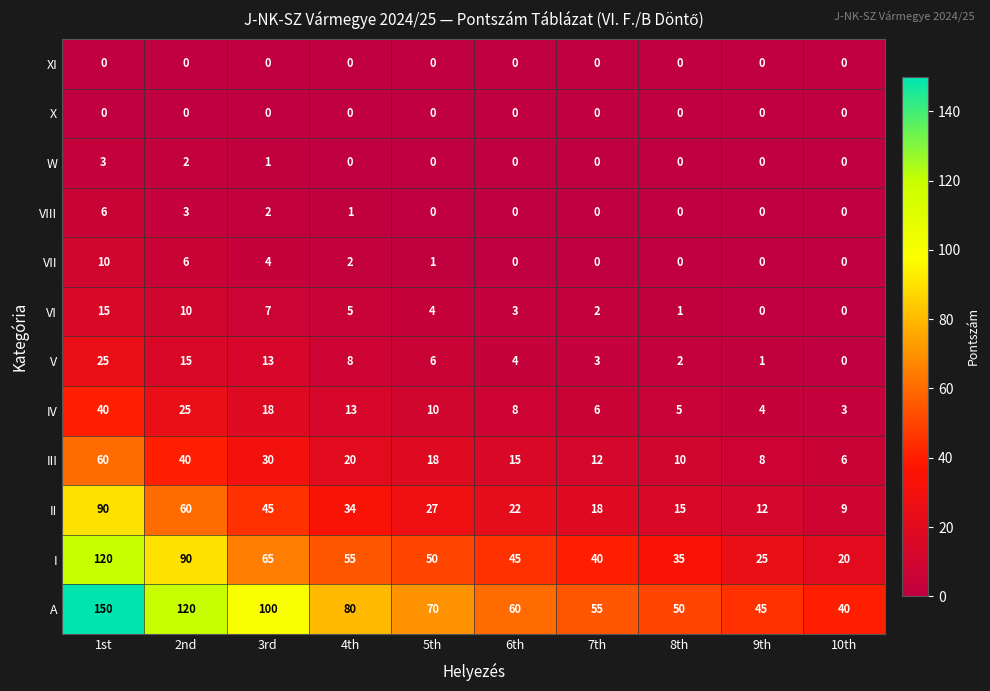

Which series has the largest total across all categories?

A